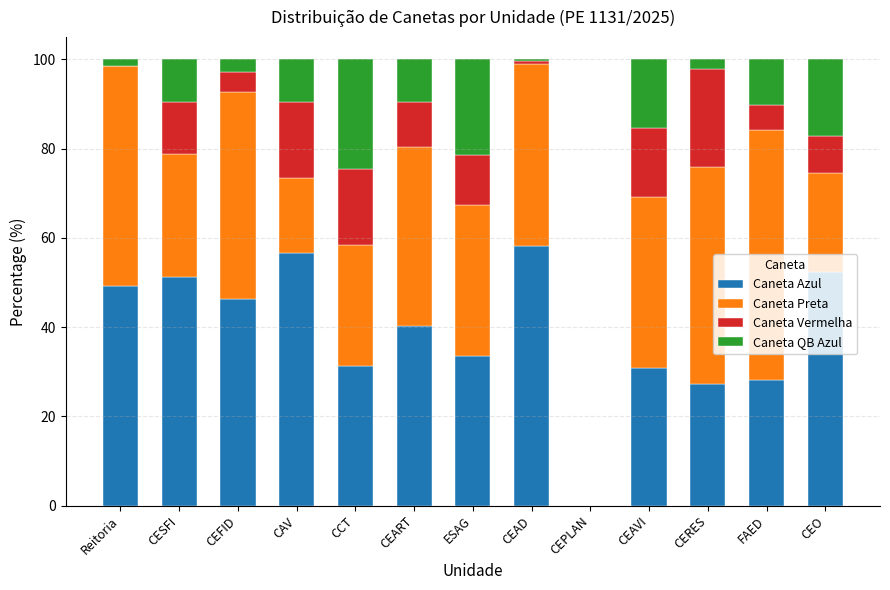

What are all the series names shown in the legend?

Caneta Azul, Caneta Preta, Caneta Vermelha, Caneta QB Azul